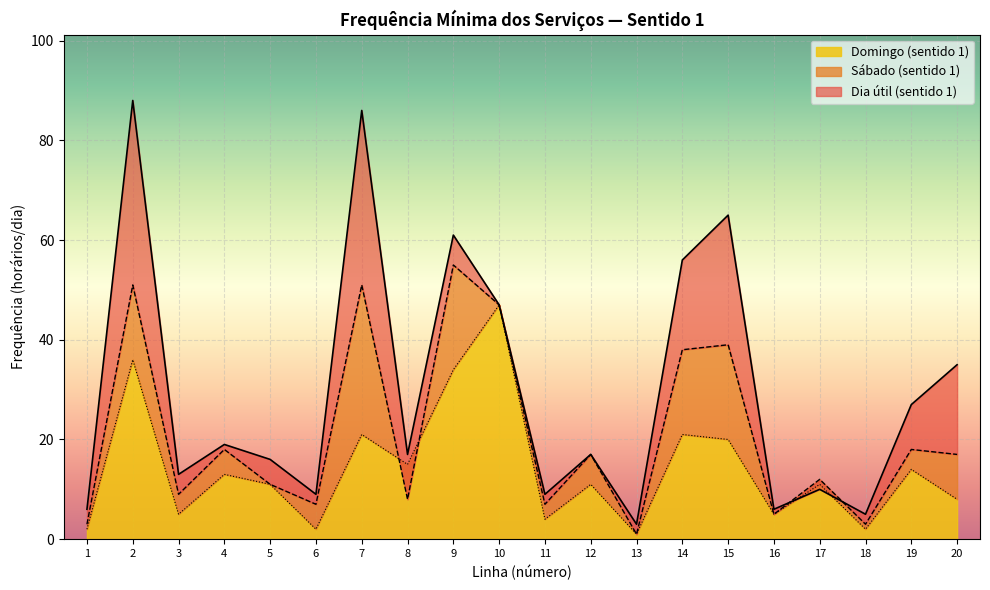

Reading left to right, extract all data points from this chart.

Dia útil (sentido 1): 1=6	2=88	3=13	4=19	5=16	6=9	7=86	8=17	9=61	10=47	11=9	12=17	13=3	14=56	15=65	16=6	17=10	18=5	19=27	20=35
Sábado (sentido 1): 1=3	2=51	3=9	4=18	5=11	6=7	7=51	8=8	9=55	10=47	11=7	12=17	13=1	14=38	15=39	16=5	17=12	18=3	19=18	20=17
Domingo (sentido 1): 1=2	2=36	3=5	4=13	5=11	6=2	7=21	8=15	9=34	10=47	11=4	12=11	13=1	14=21	15=20	16=5	17=11	18=2	19=14	20=8